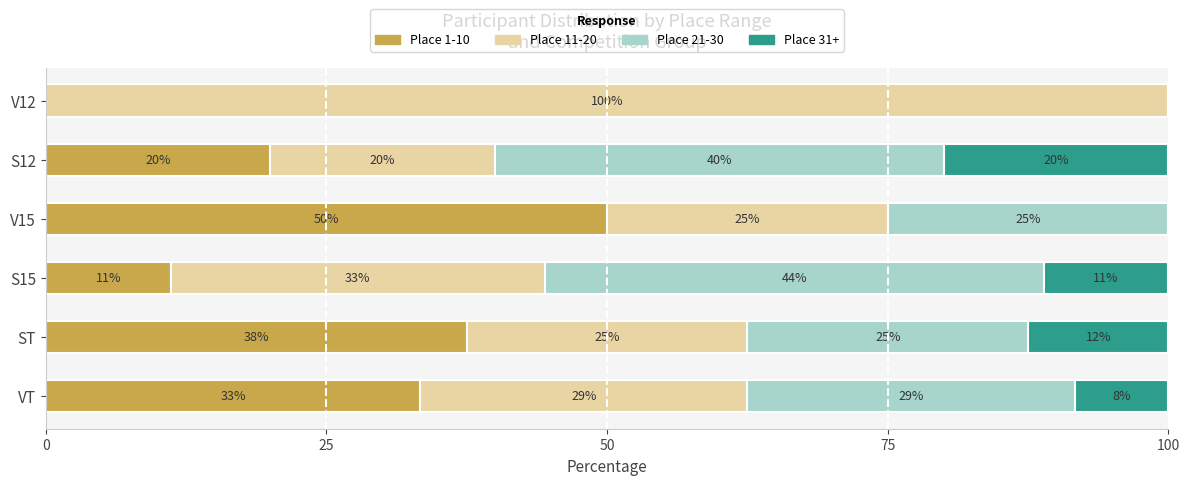

At which label does Place 1-10 reach its peak?

V15